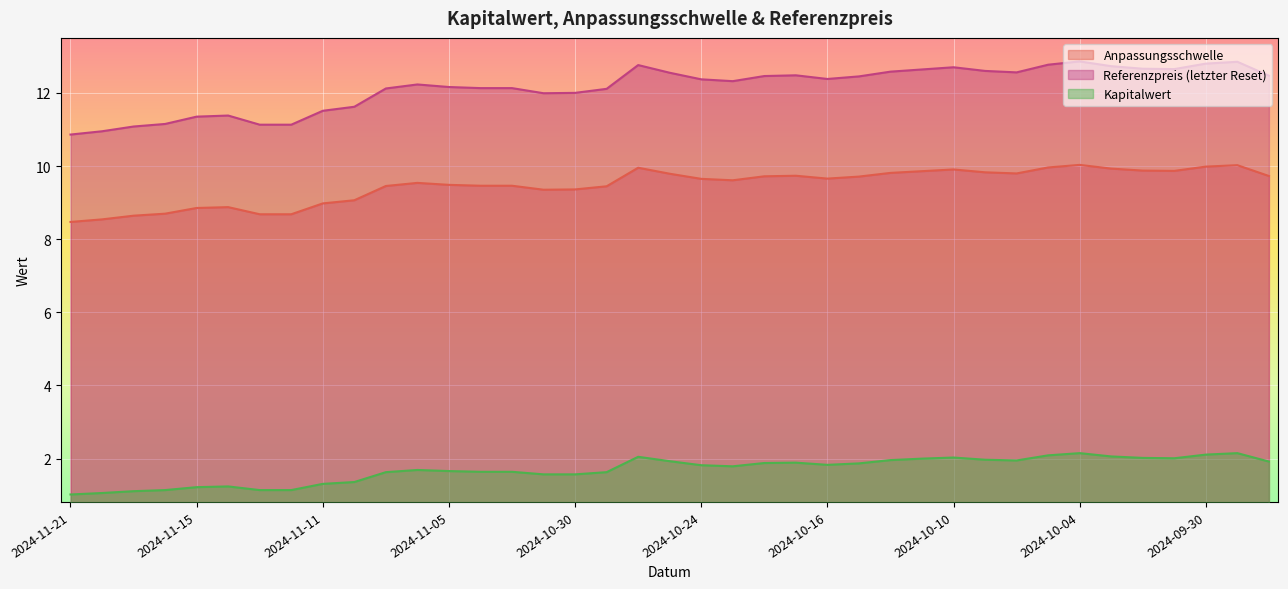

List the labels in order of Anpassungsschwelle value, largest first.

2024-10-04, 2024-09-27, 2024-09-30, 2024-10-07, 2024-10-28, 2024-10-03, 2024-10-10, 2024-10-02, 2024-10-01, 2024-10-11, 2024-10-09, 2024-10-14, 2024-10-08, 2024-10-25, 2024-10-21, 2024-09-26, 2024-10-22, 2024-10-15, 2024-10-16, 2024-10-24, 2024-10-23, 2024-11-06, 2024-11-05, 2024-11-04, 2024-11-01, 2024-11-07, 2024-10-29, 2024-10-30, 2024-10-31, 2024-11-08, 2024-11-11, 2024-11-14, 2024-11-15, 2024-11-18, 2024-11-13, 2024-11-12, 2024-11-19, 2024-11-20, 2024-11-21